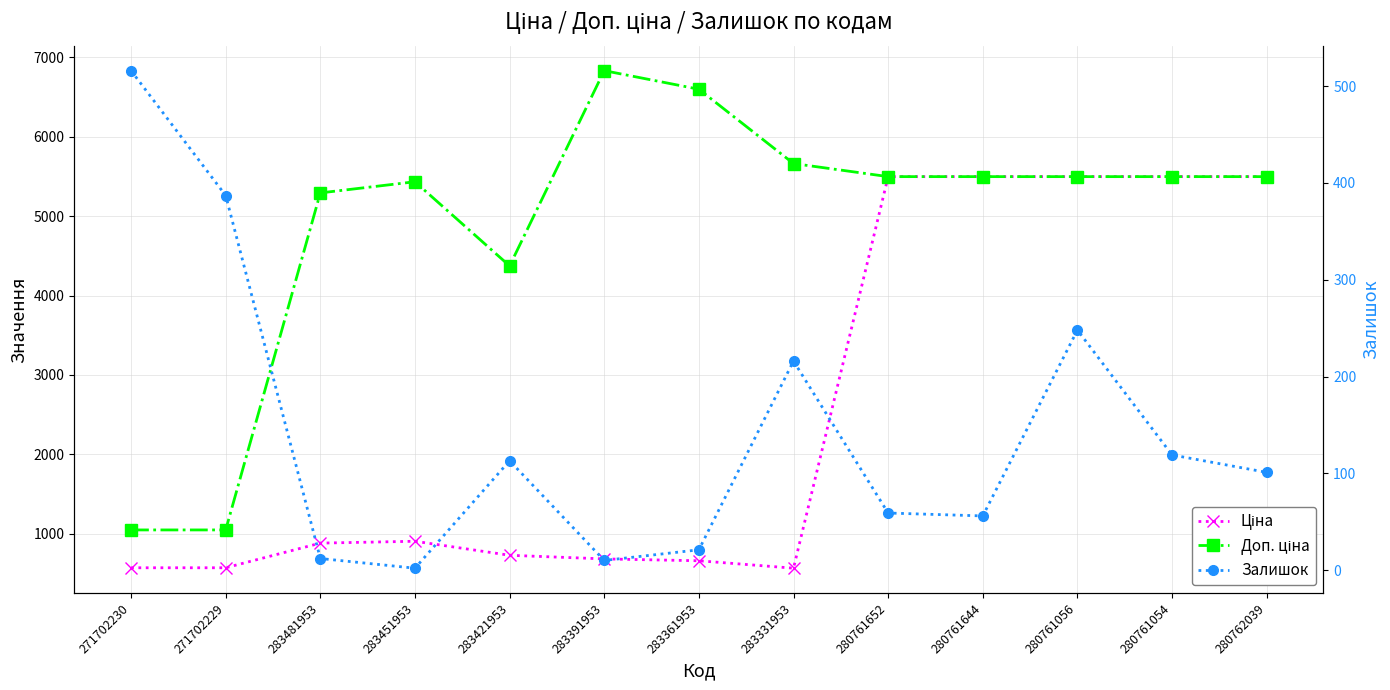

True or false: Доп. ціна has more than 1 points higher than both neighbors.

True